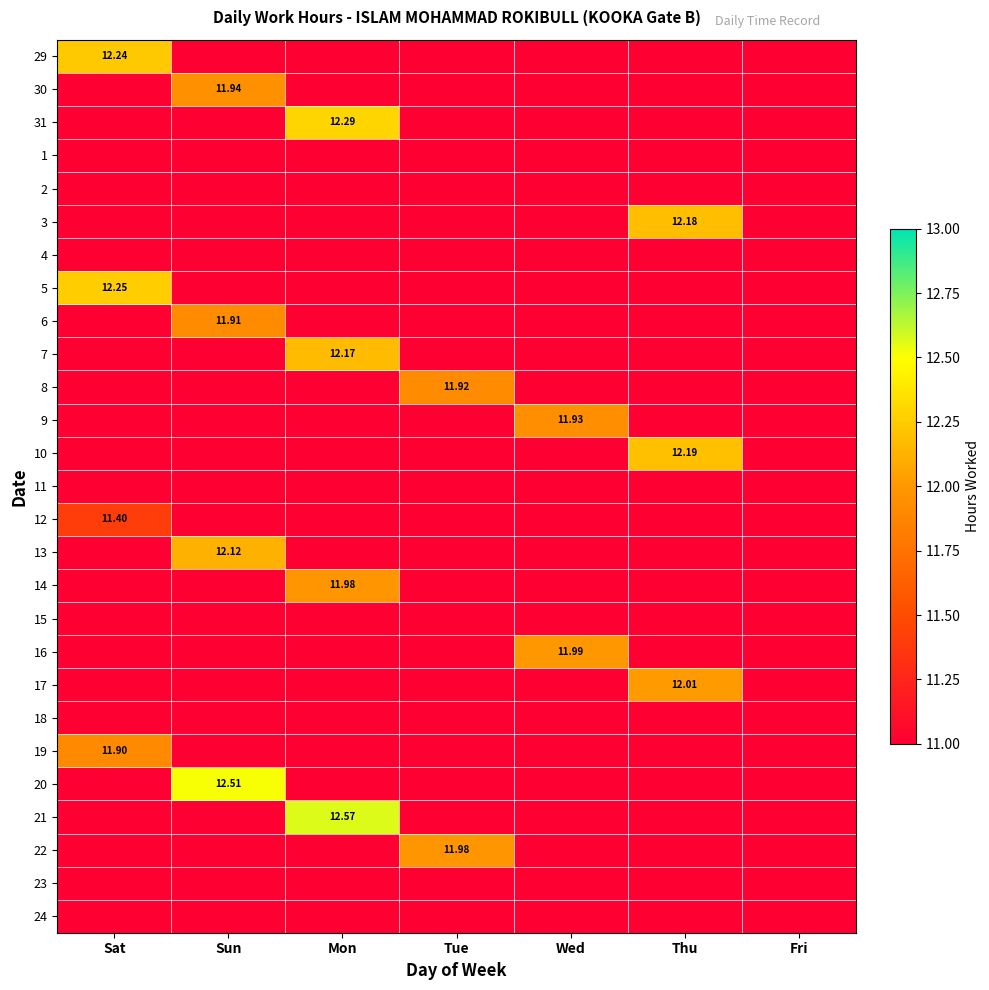

True or false: 29 has a value of 0.0 at Sun.

True